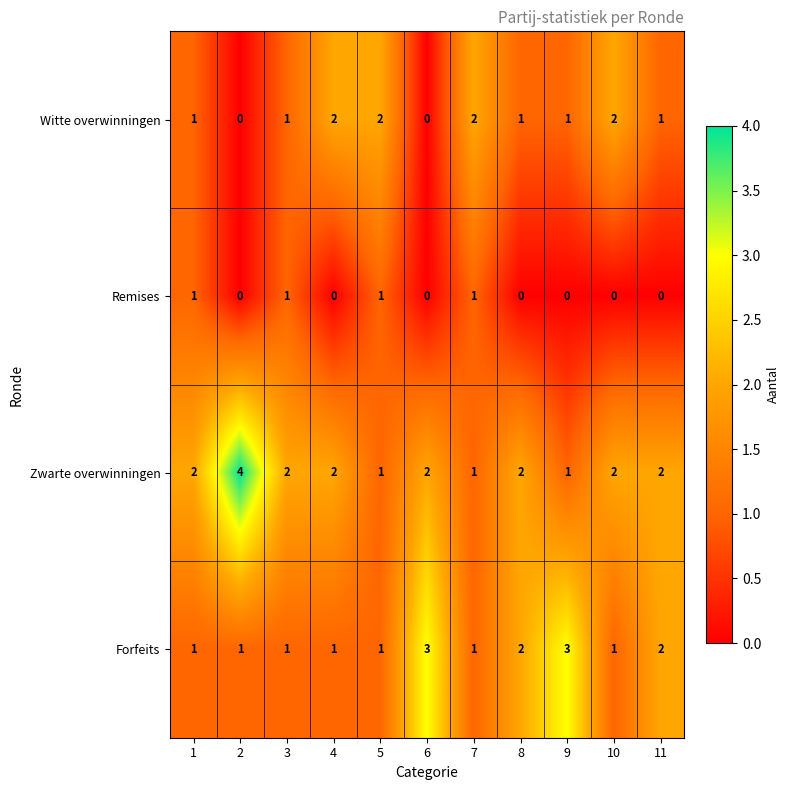

Which series has the largest total across all categories?

Zwarte overwinningen